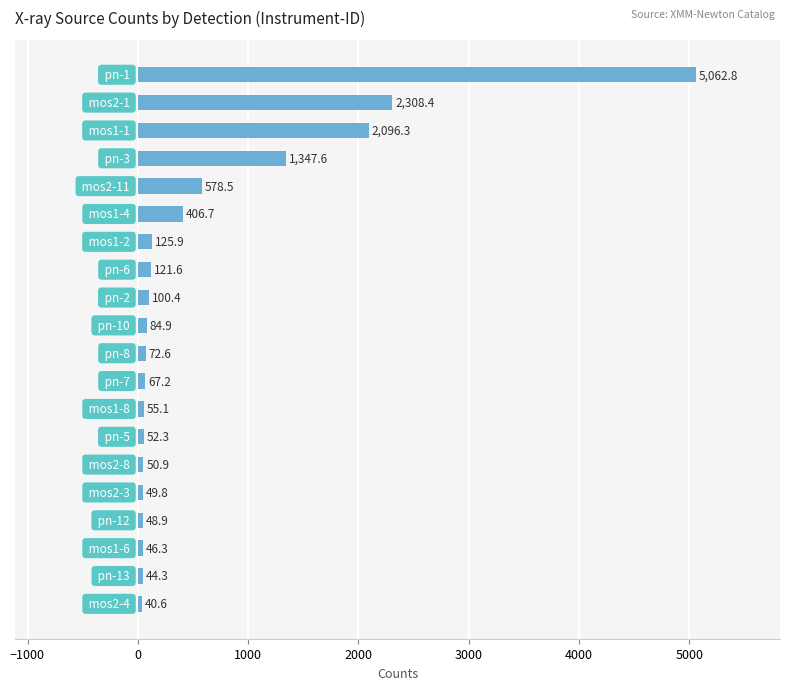

What is the difference between the maximum and minimum values?

5022.2